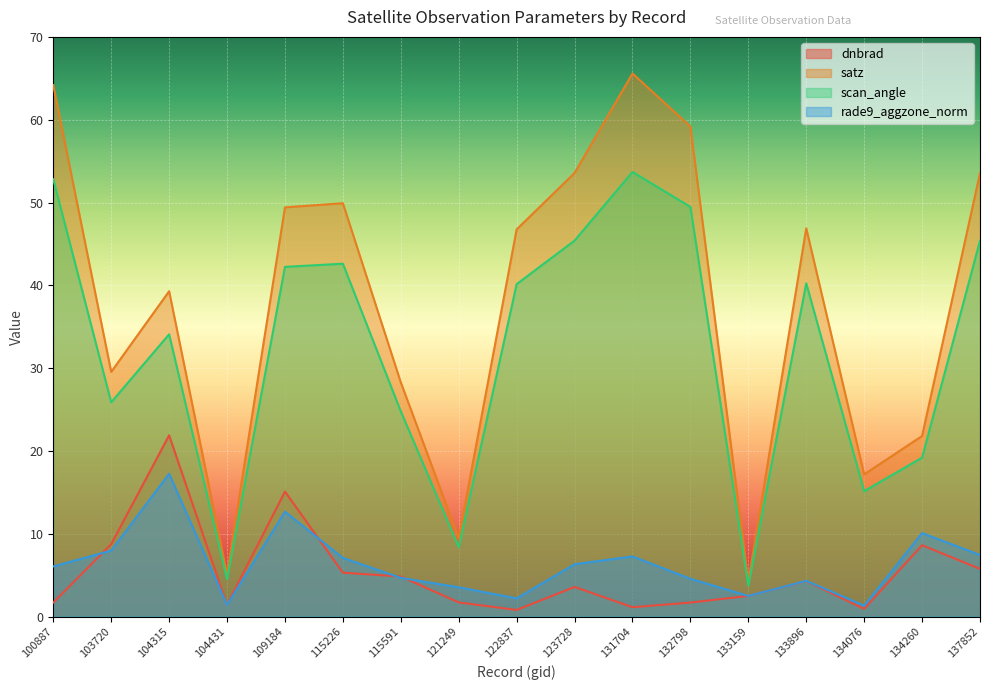

Is the value of satz at 115226 greater than the value of scan_angle at 122837?

Yes